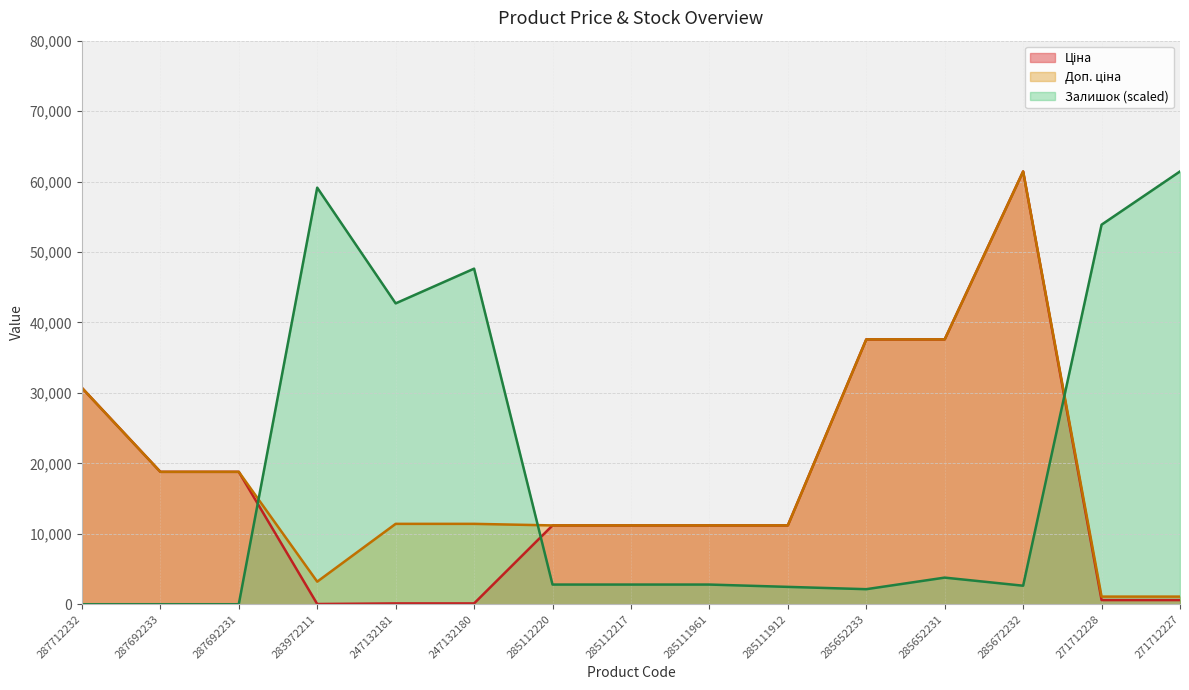

True or false: Ціна has more than 2 interior local peaks.

False